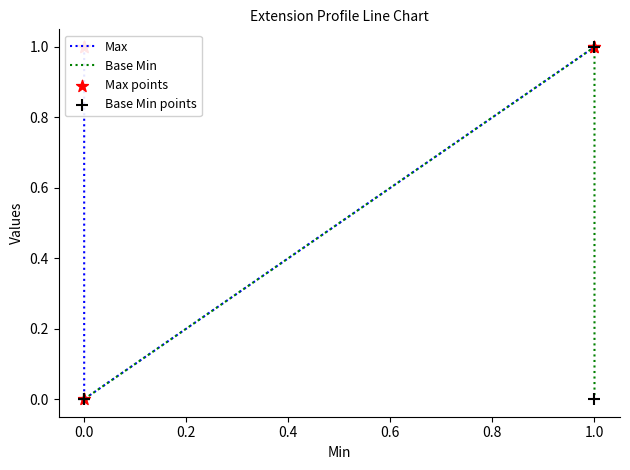

Which series has the largest Y range (max minus min)?

Max